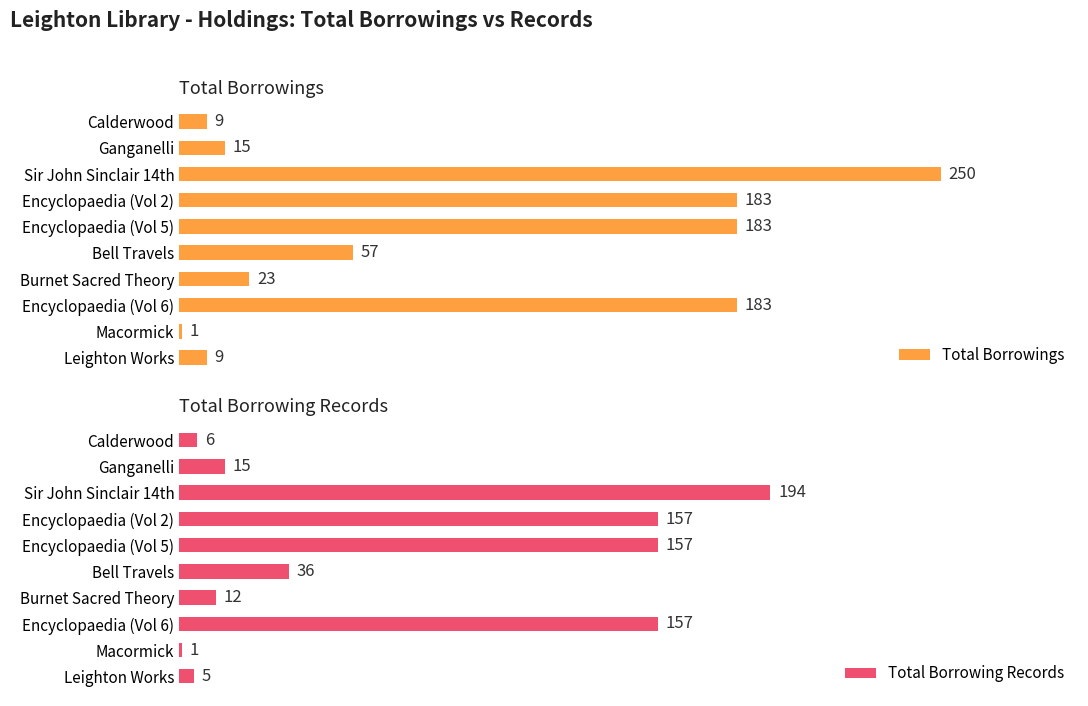

How many distinct data groups are displayed?

2